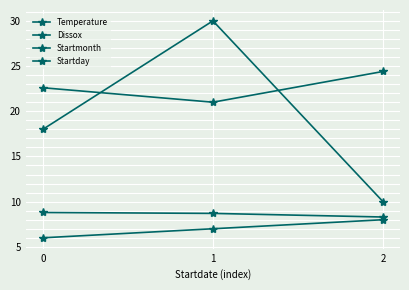

What is the maximum value shown in the chart?

30.0